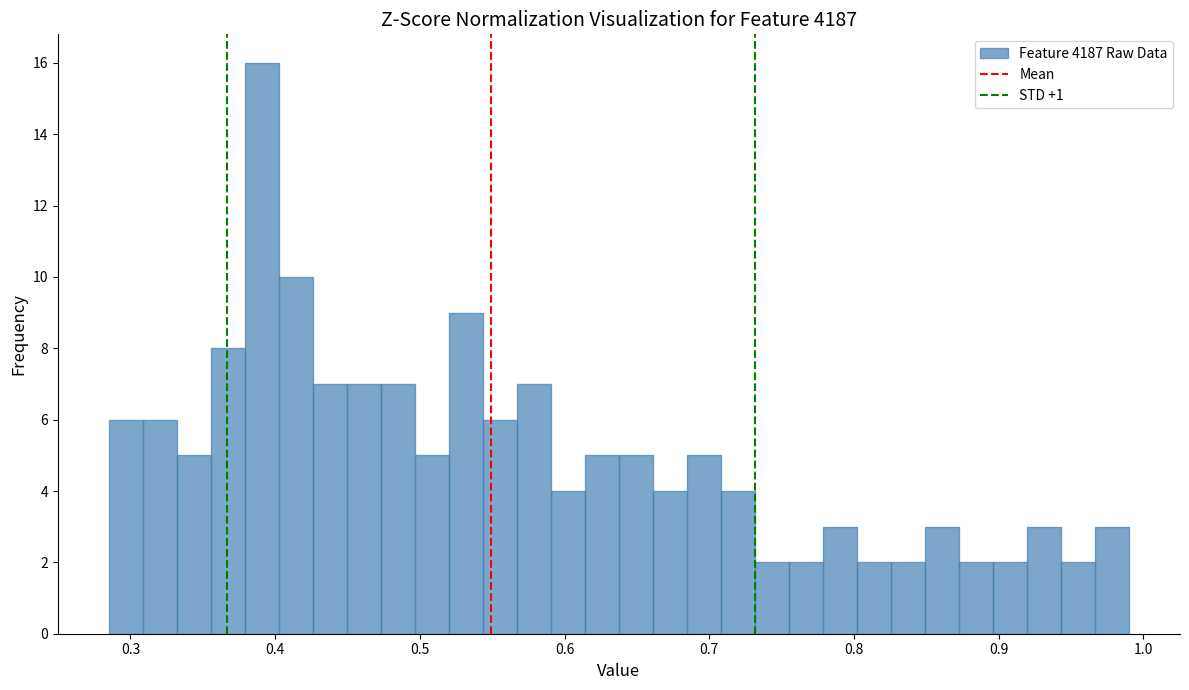

Around what value on the x-axis is the tallest bar? Give the approximate position of its centre, as read against the axis.

0.39